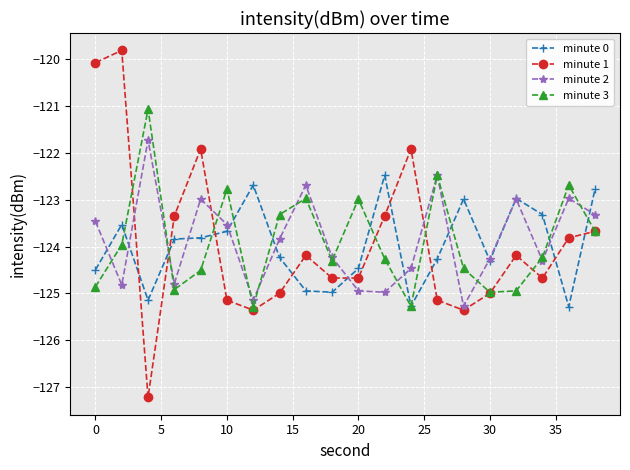

What is the value of the minute 0 point at the 6th from the left?

-123.7